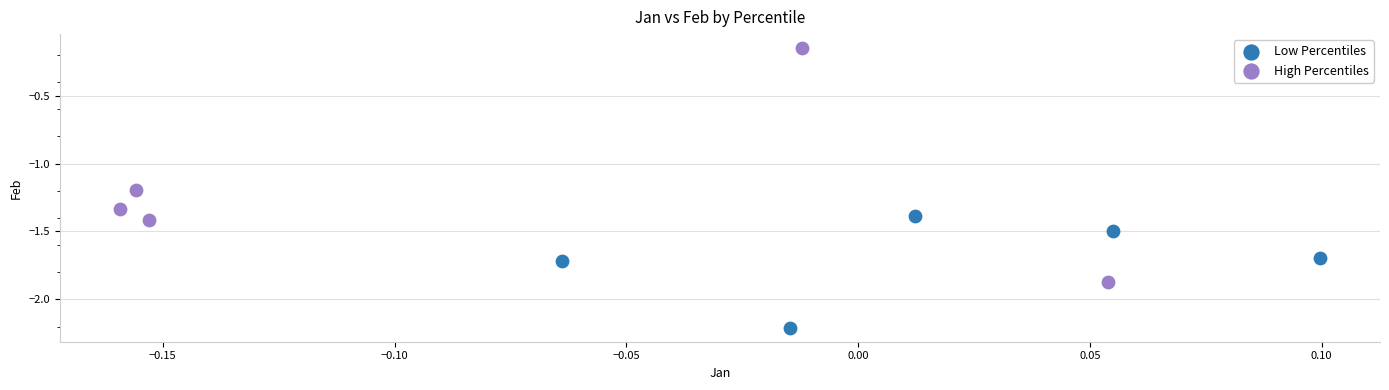

Which series contains the lowest Y value?

Low Percentiles